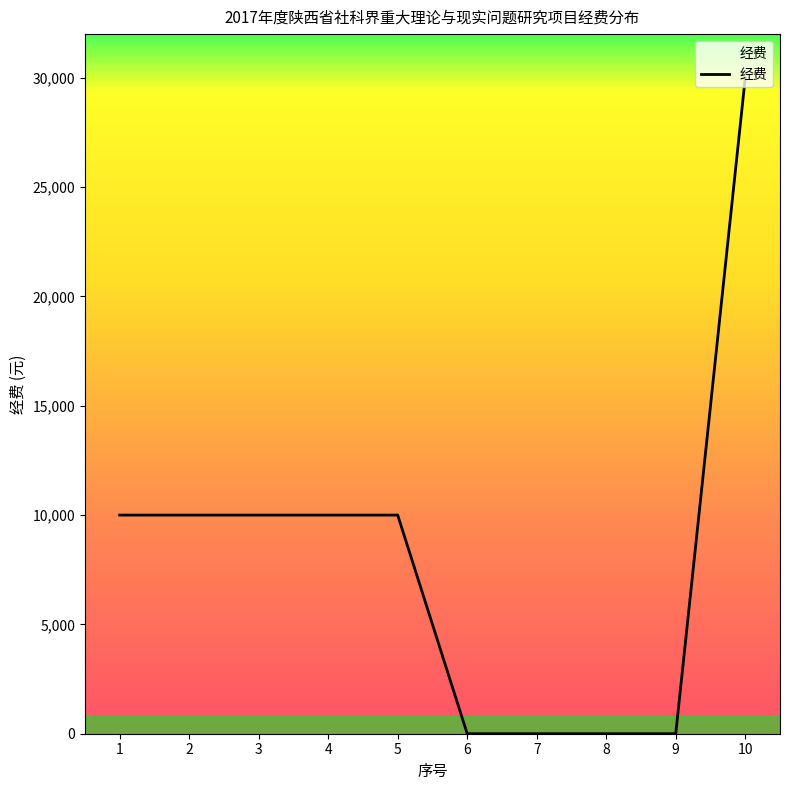

The value at 6 is -19561. True or false?

False